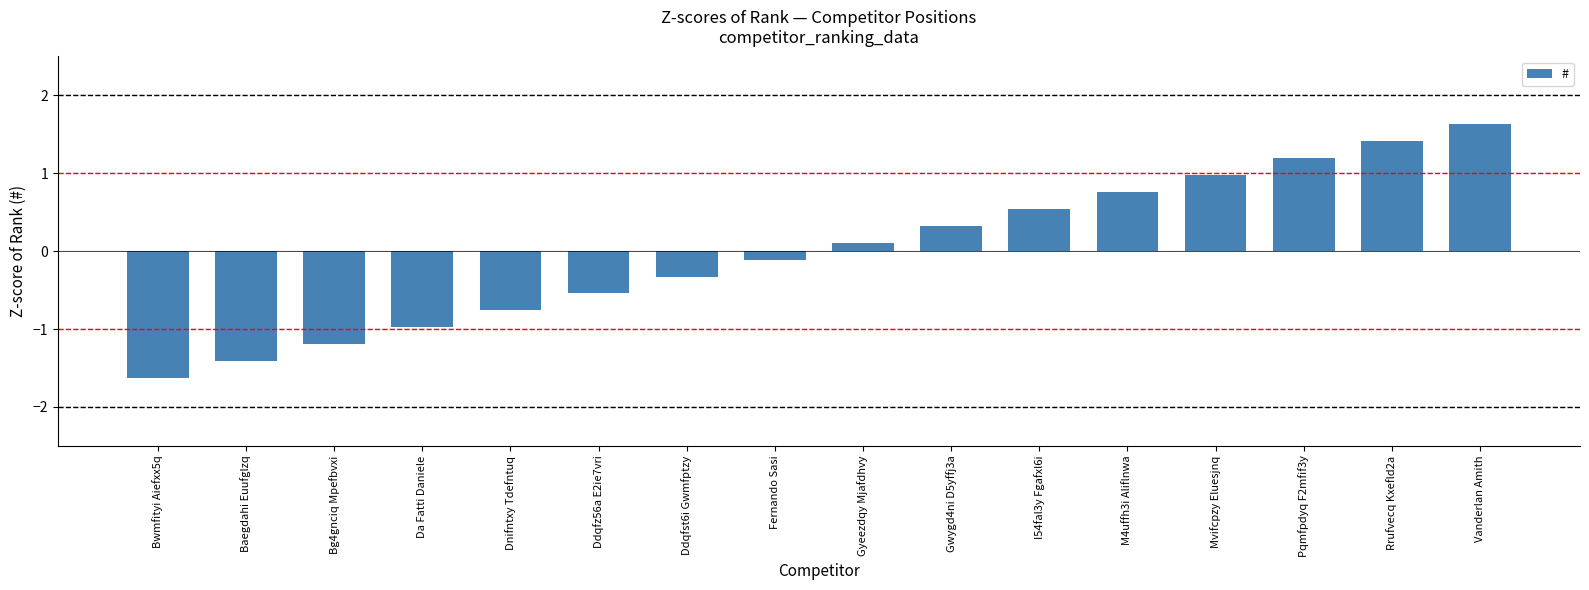

What is the change in value from Bg4gnciq Mpefbvxi to Gyeezdqy Mjafdhvy?

+1.3